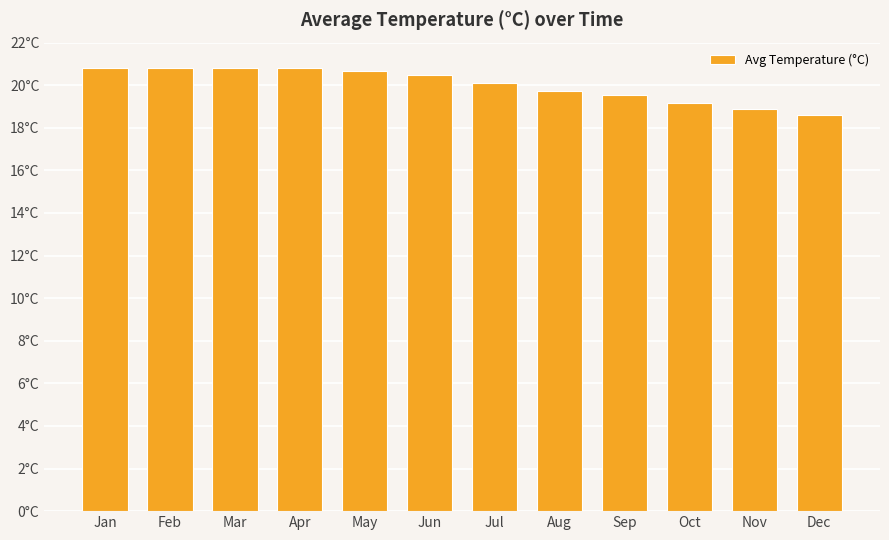

How many values are below 20?

5